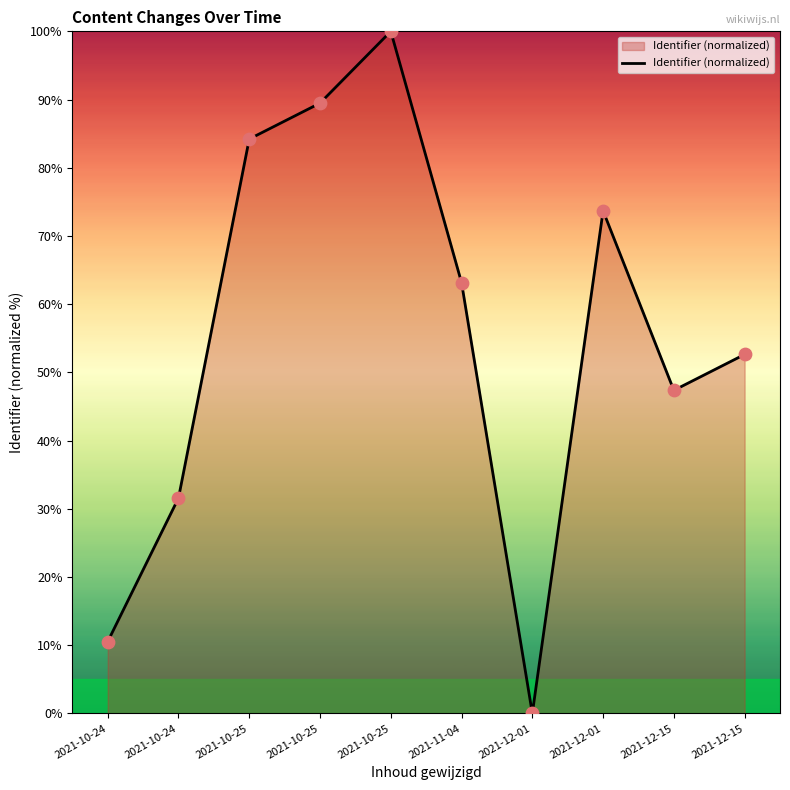

Between 2021-10-25 and 2021-10-25, which is larger?

2021-10-25